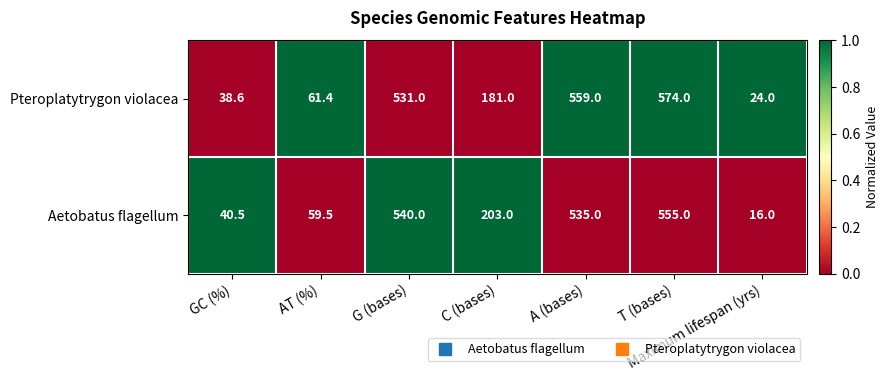

At which category is the sum across all series the highest?

T (bases)